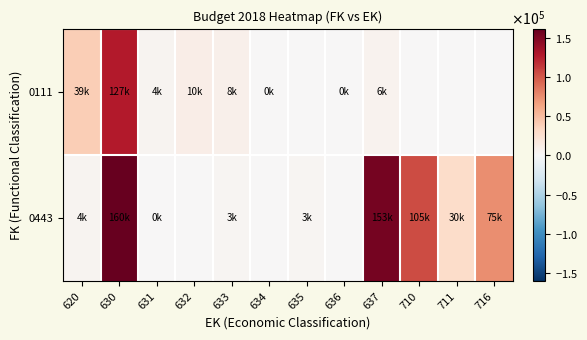

Which series has the widest spread of values?

0443